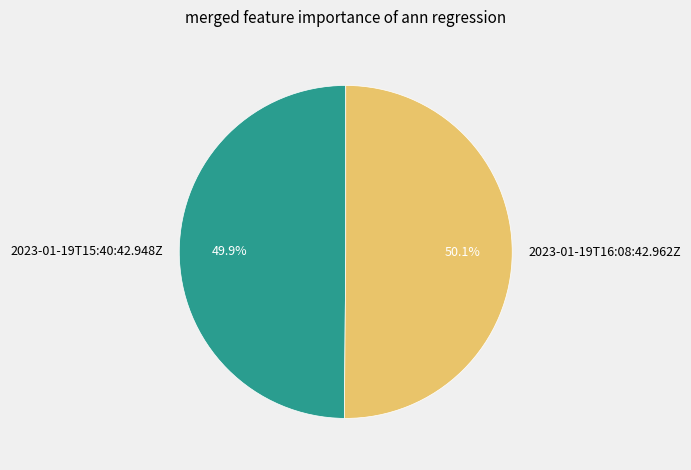

Approximately how many times larger is the value at 2023-01-19T16:08:42.962Z compared to 2023-01-19T15:40:42.948Z?

1.0